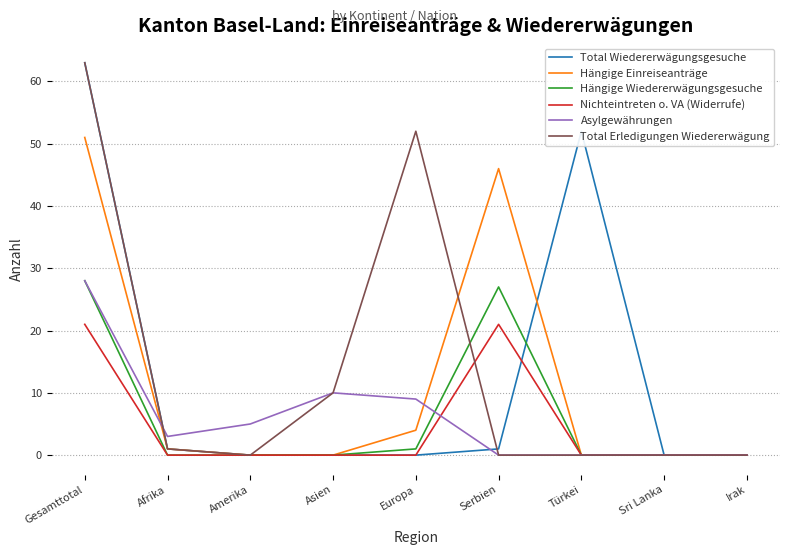

What is the maximum value shown in the chart?

63